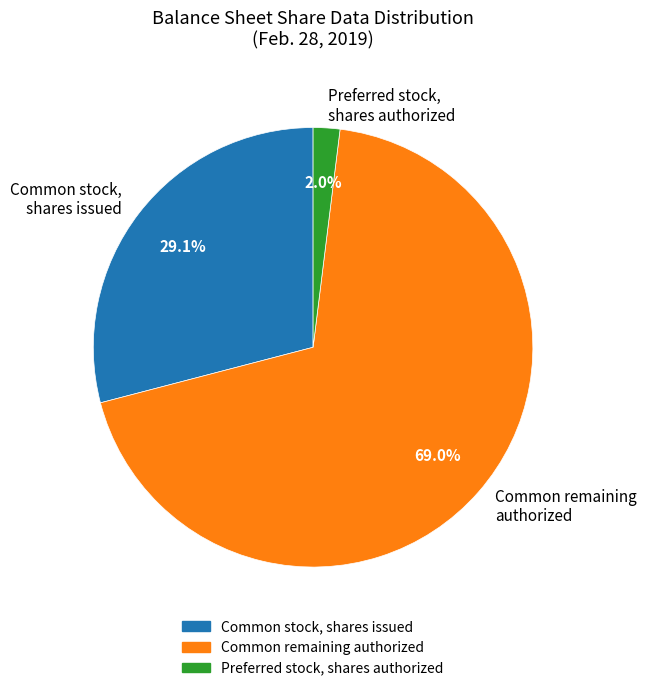

Do Preferred stock, shares authorized and Common stock, shares issued together represent more than half of the pie?

No